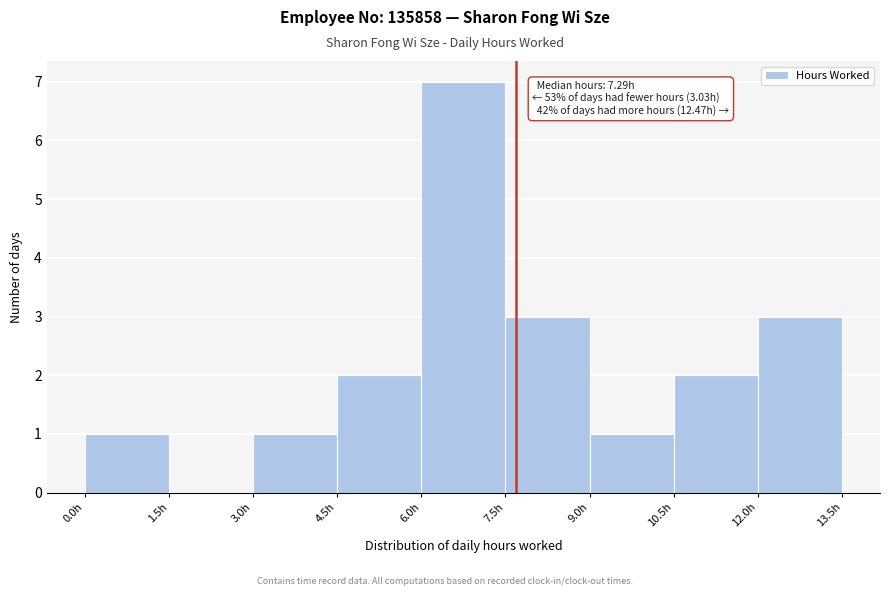

Which range on the x-axis has the tallest bar?

6.0 to 7.5